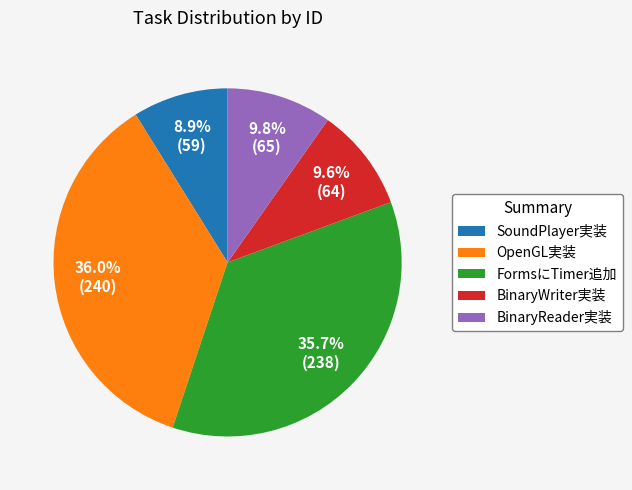

Combined, do BinaryReader実装 and BinaryWriter実装 account for over 50%?

No